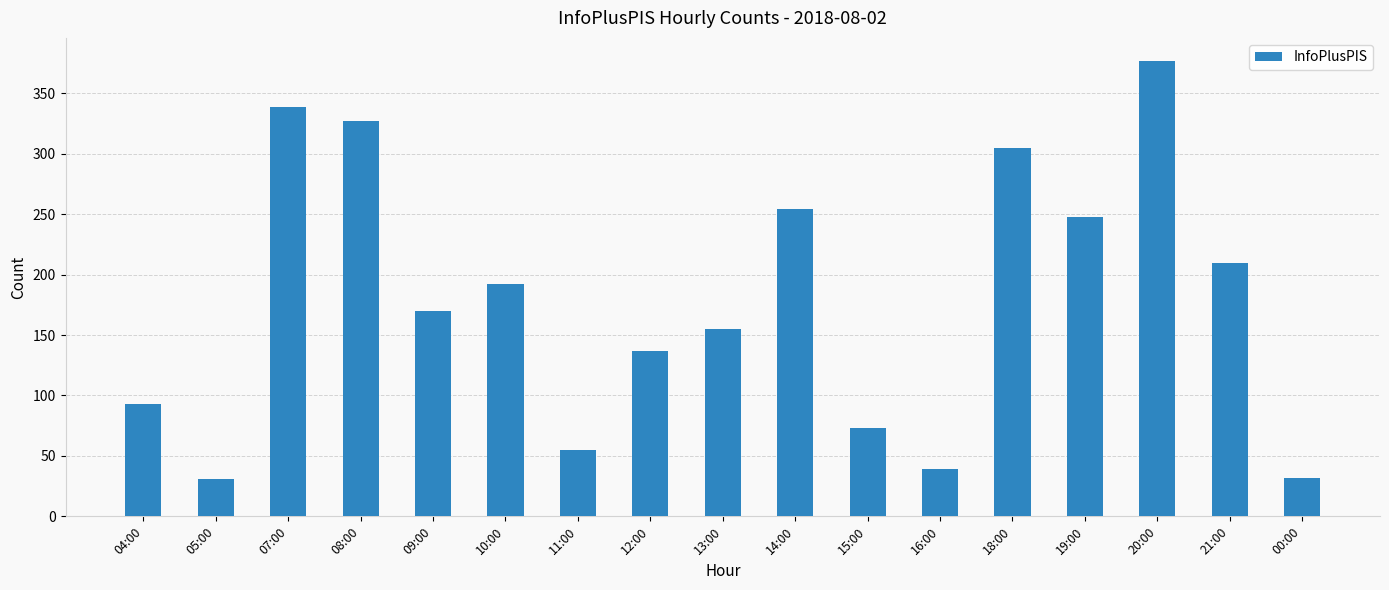

What is the approximate value at 16:00, to the nearest 50?

50